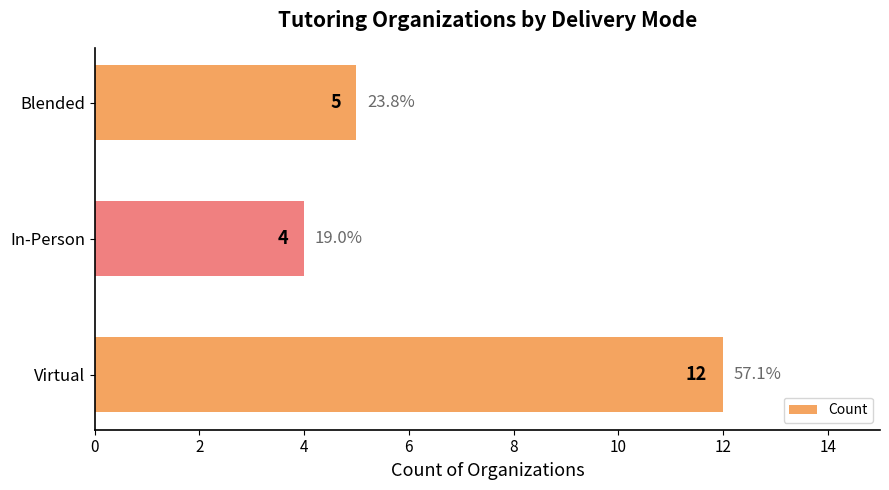

What is the change in value from In-Person to Blended?

+1